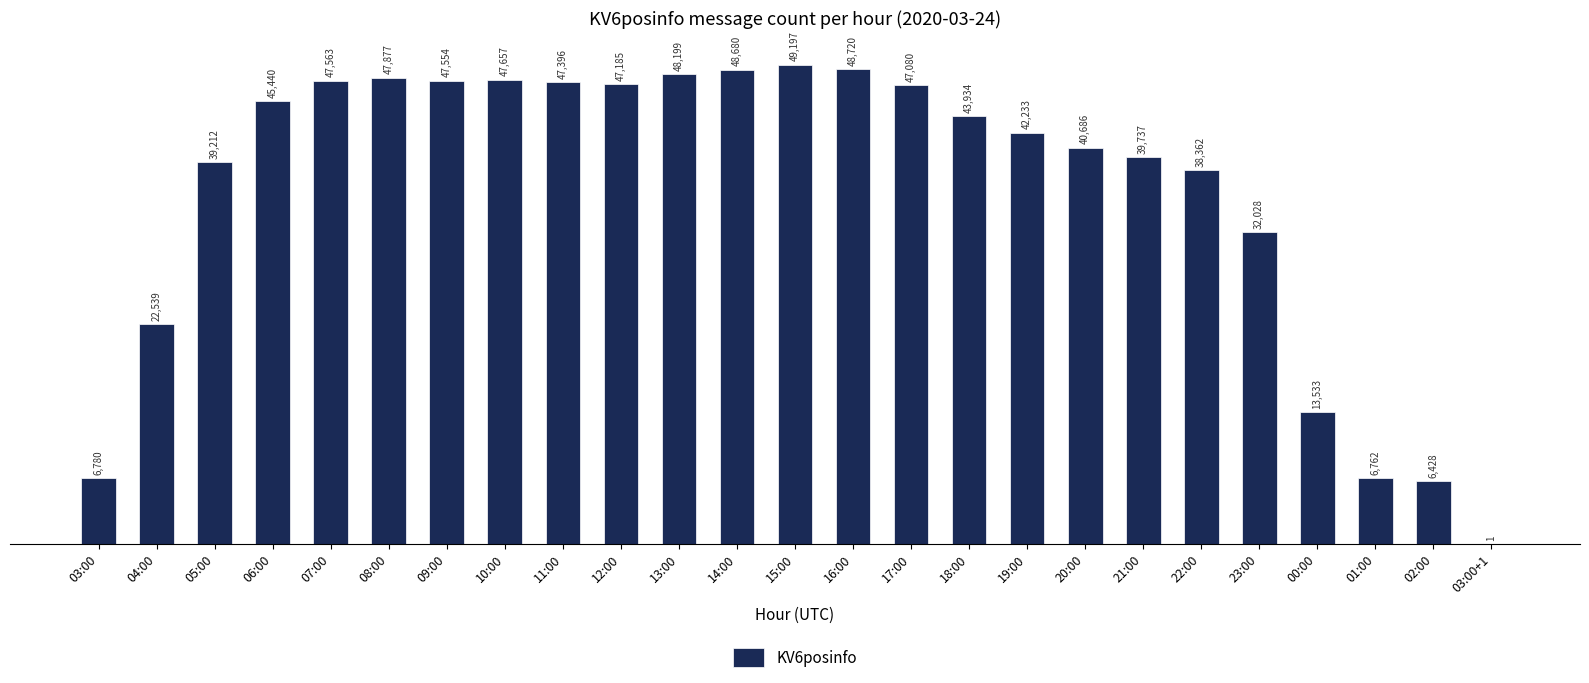

Reading left to right, transcribe all the data shown in this chart.

6780	22539	39212	45440	47563	47877	47554	47657	47396	47185	48199	48680	49197	48720	47080	43934	42233	40686	39737	38362	32028	13533	6762	6428	1